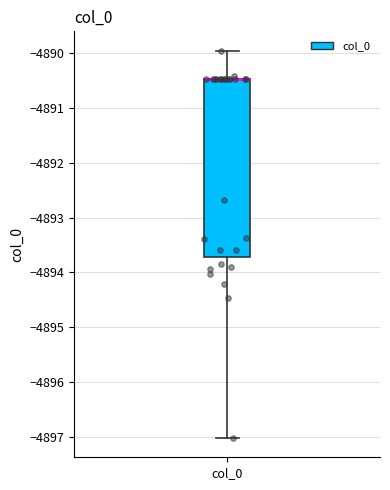

Transcribe this box plot: give where the median line is, the range the box spans, and where the two whiskers end, as read against the y-axis. The values are not printed on the chart, so give them approximately, as read against the axis.

median -4890.5 (drawn on the box's upper edge), box -4893.7 to -4890.5, whiskers -4897.0 to -4890.0